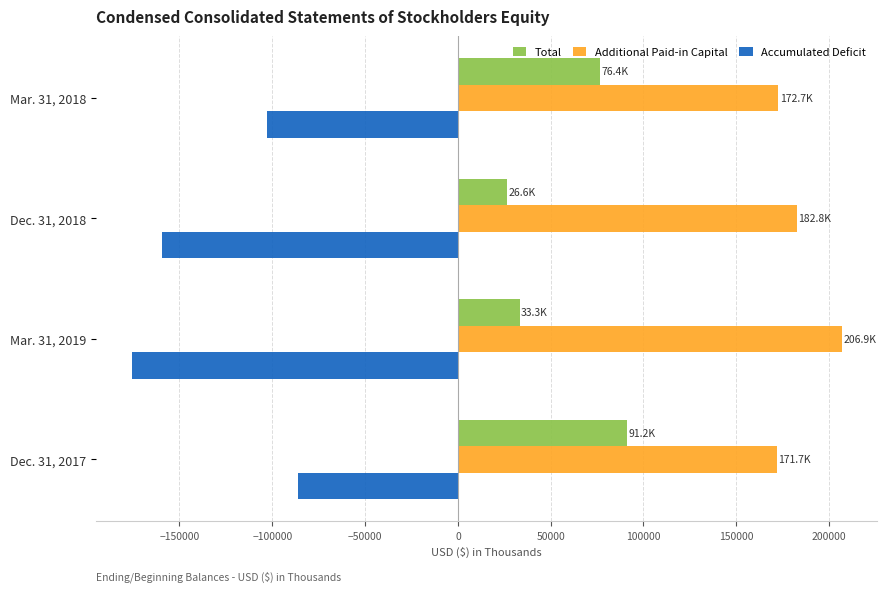

Which category has the highest value in the Additional Paid-in Capital series?

Mar. 31, 2019